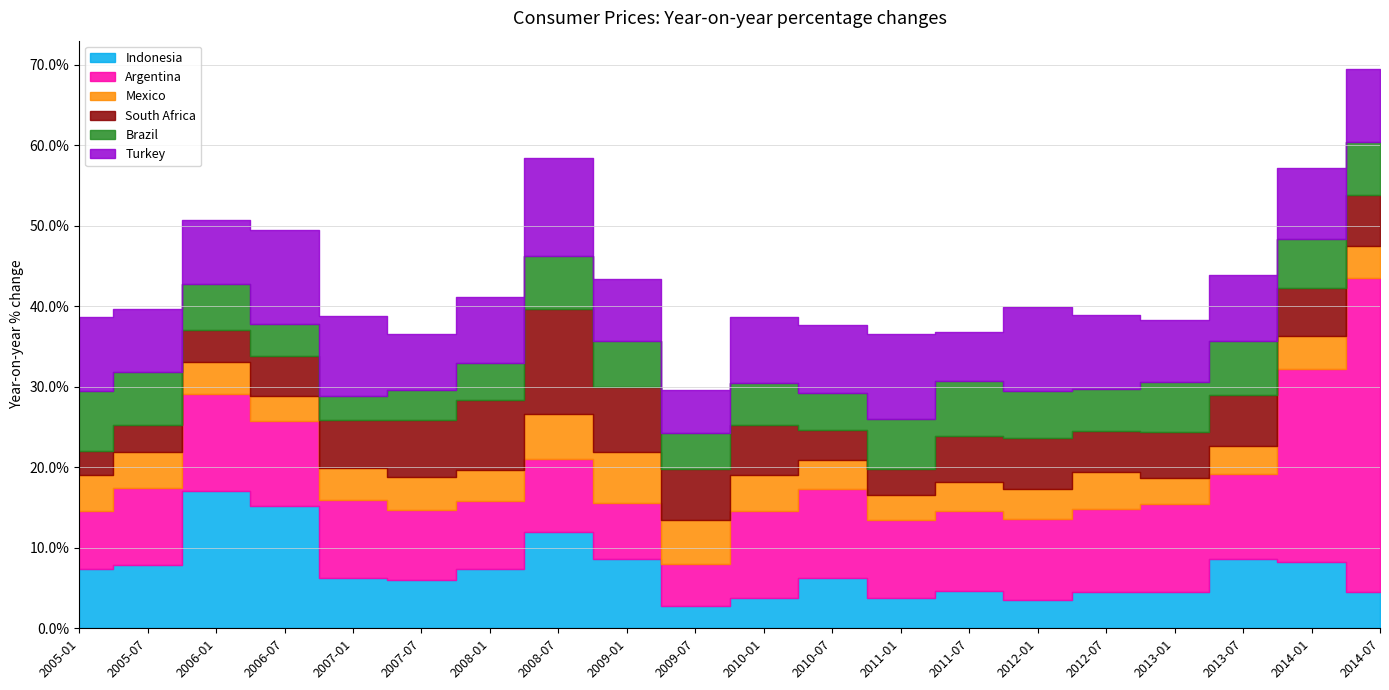

What position from the left is 2013-07?

18